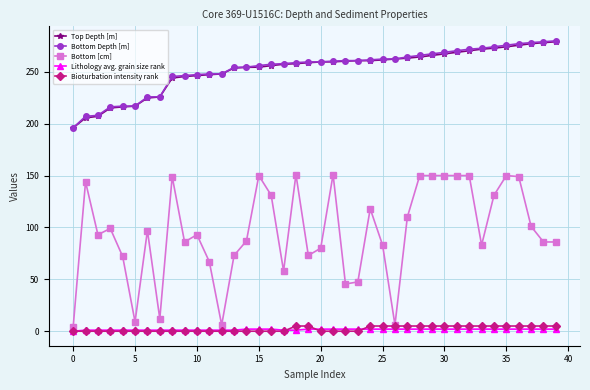

What is the difference between the maximum and minimum values in the Bottom [cm] series?

147.0